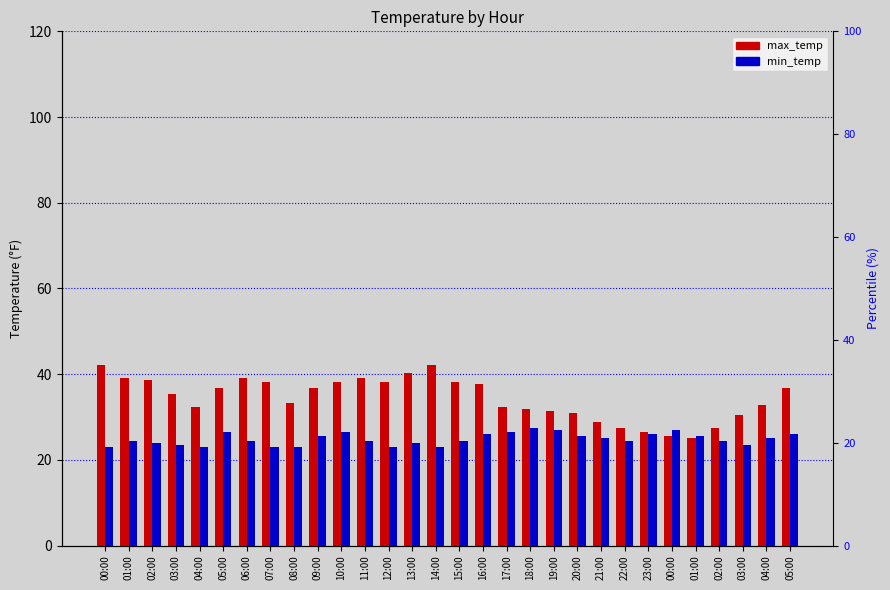

Reading left to right, extract all data points from this chart.

max_temp: 42.1	39.2	38.7	35.3	32.3	36.8	39.2	38.2	33.3	36.8	38.2	39.2	38.2	40.2	42.1	38.2	37.7	32.3	31.9	31.4	30.9	28.9	27.4	26.5	25.5	25.0	27.4	30.4	32.8	36.8
min_temp: 23.0	24.5	24.0	23.5	23.0	26.5	24.5	23.0	23.0	25.5	26.5	24.5	23.0	24.0	23.0	24.5	26.0	26.5	27.4	26.9	25.5	25.0	24.5	26.0	26.9	25.5	24.5	23.5	25.0	26.0